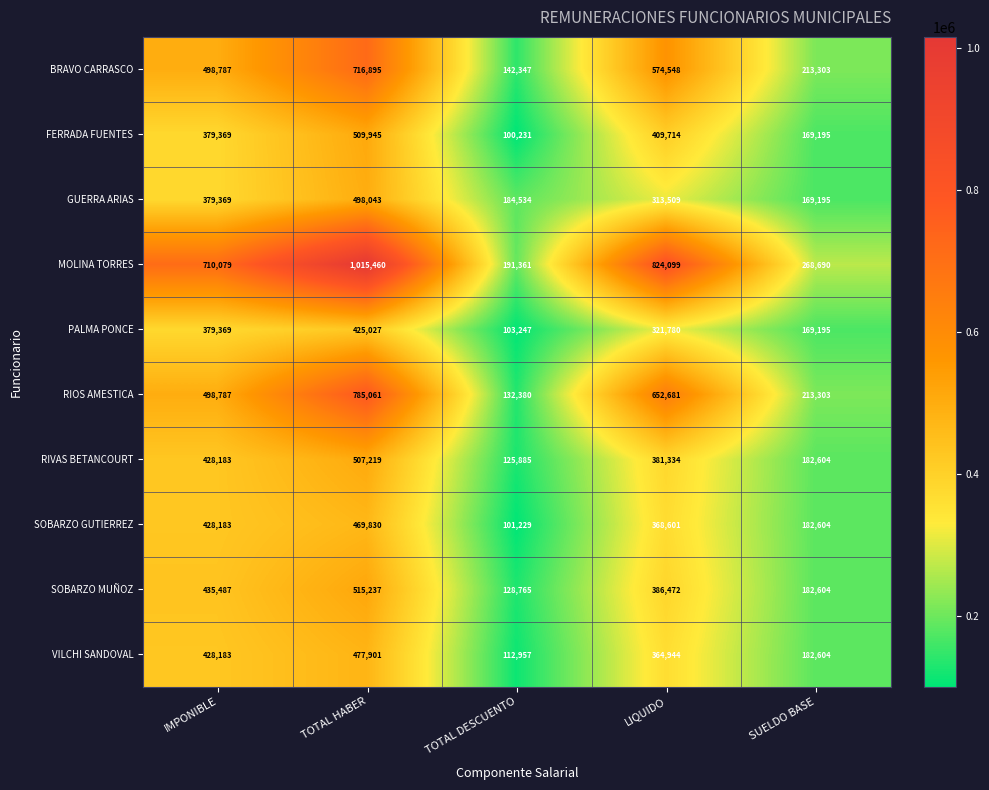

Read the FERRADA FUENTES value at SUELDO BASE.

169195